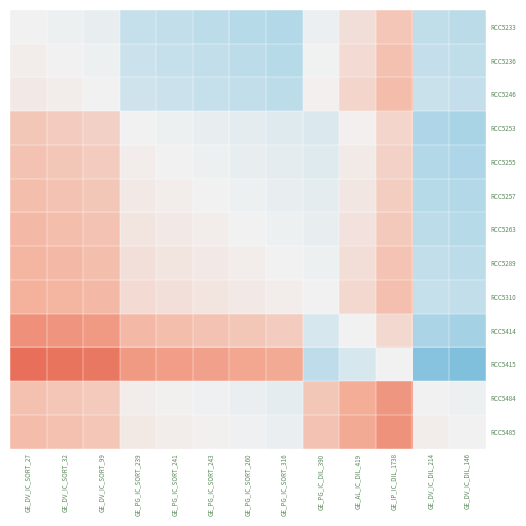

What is the spread (max minus min) of values at GE_DV_IC_DIL_214?

0.7